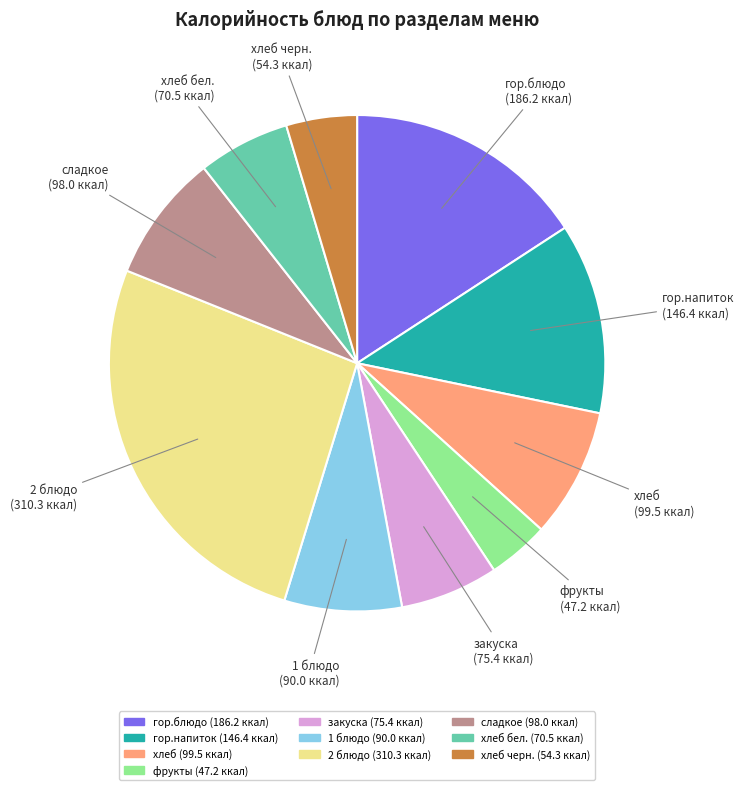

Is there a majority slice in this chart?

No